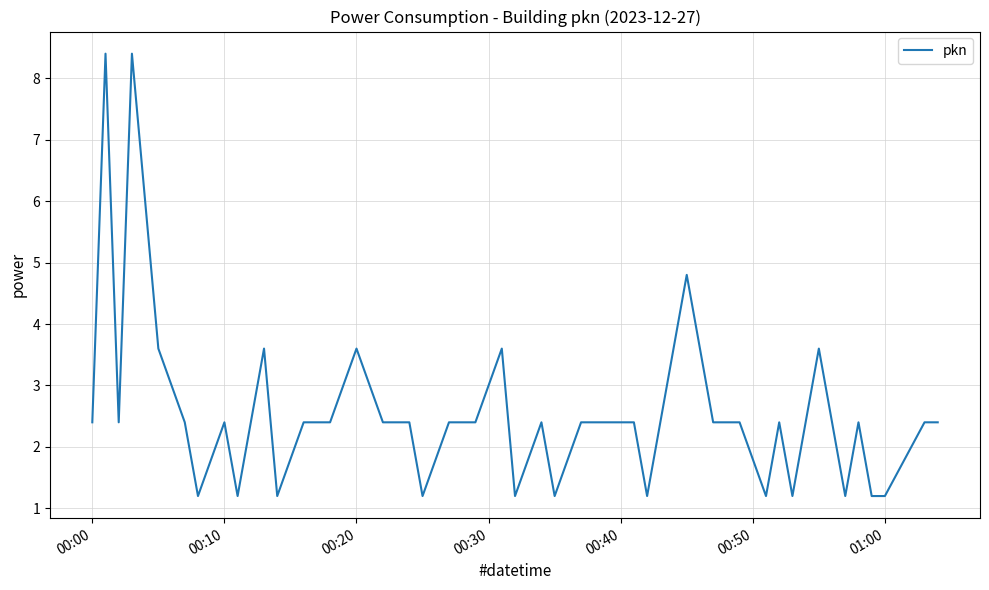

What is the maximum value shown in the chart?

8.4